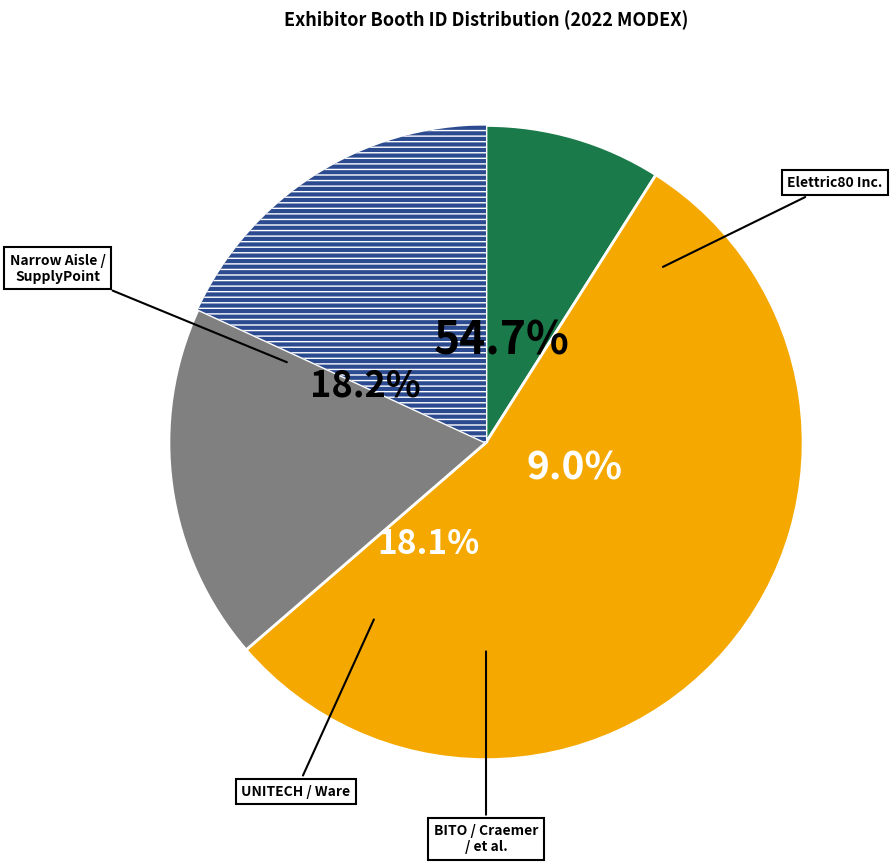

Which category has the smallest portion of the pie?

Elettric80 Inc.